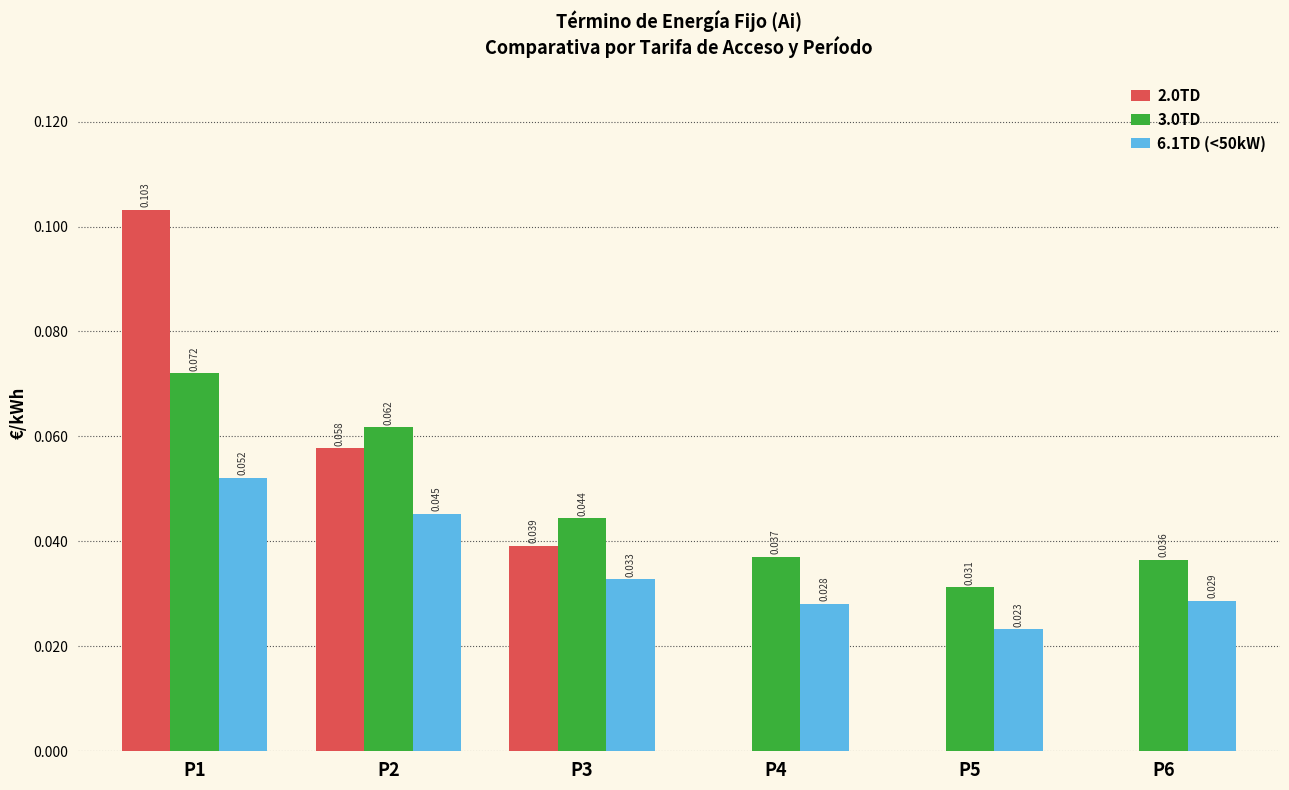

Is the value of 3.0TD at P1 greater than the value of 2.0TD at P5?

Yes